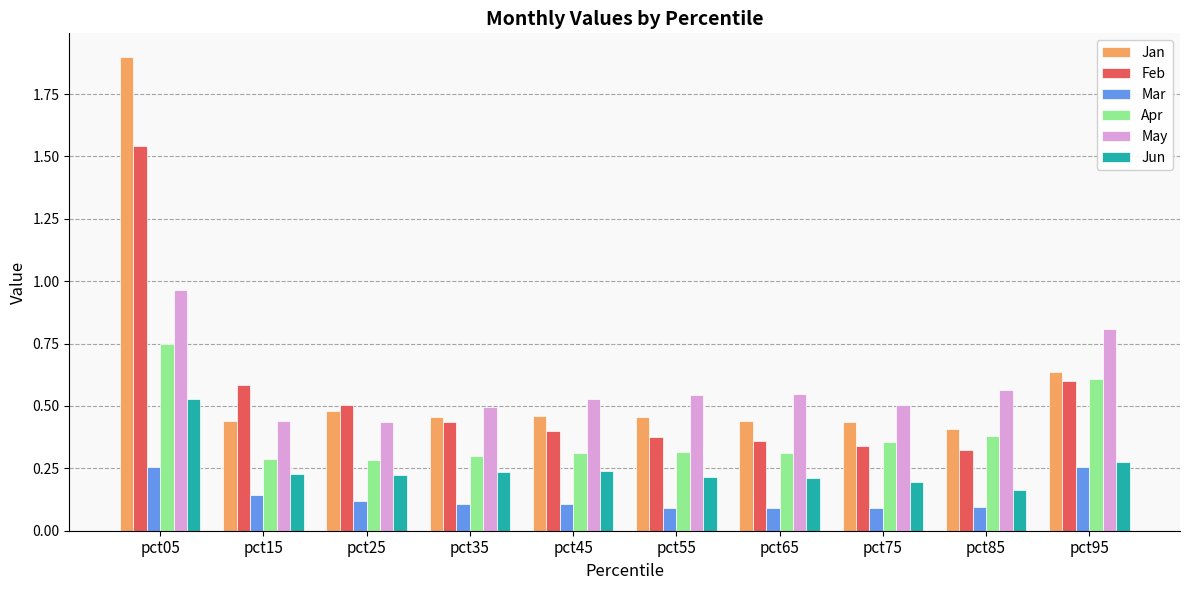

What is the sum of all Feb values?

5.5